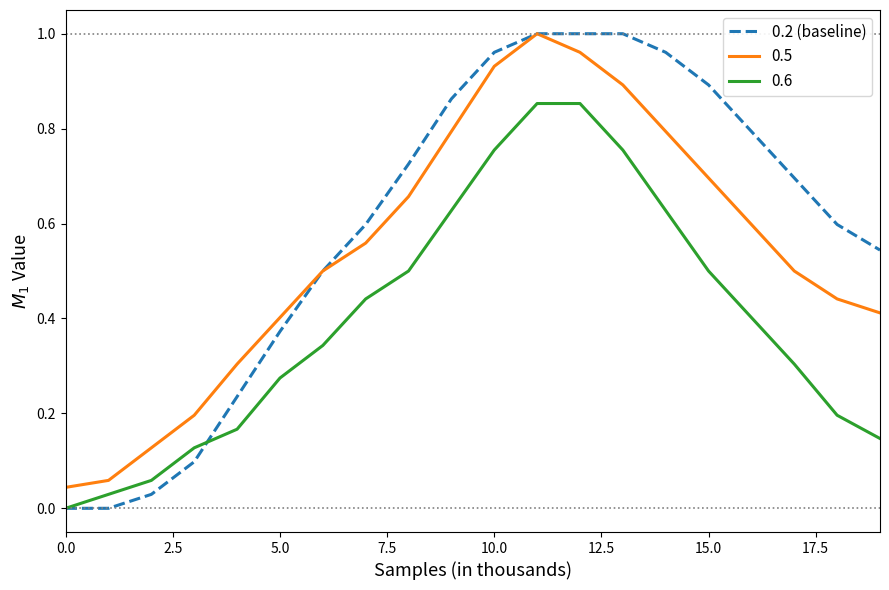

True or false: 0.6 and 0.5 cross at least once.

False